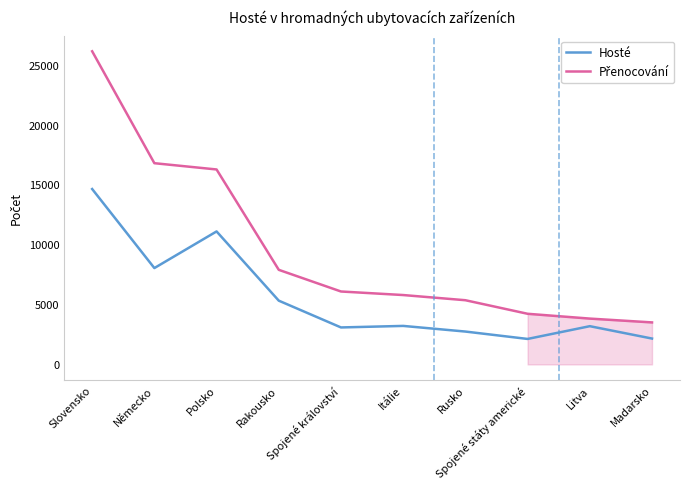

At which category is the sum across all series the highest?

Slovensko